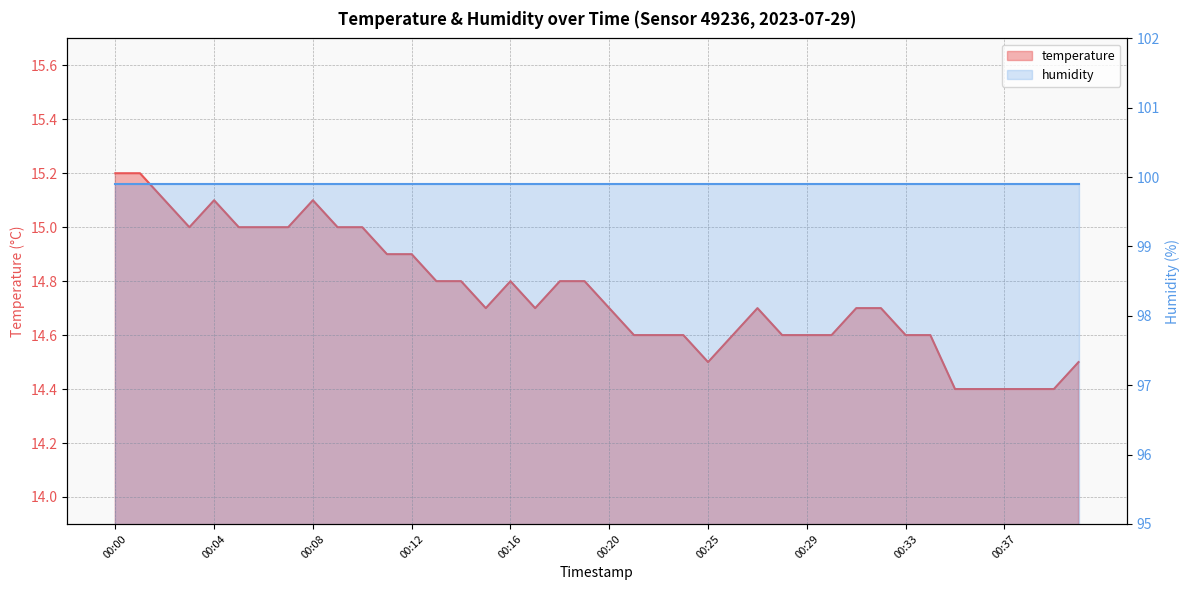

True or false: the data shows 8.7 at 00:17.

False